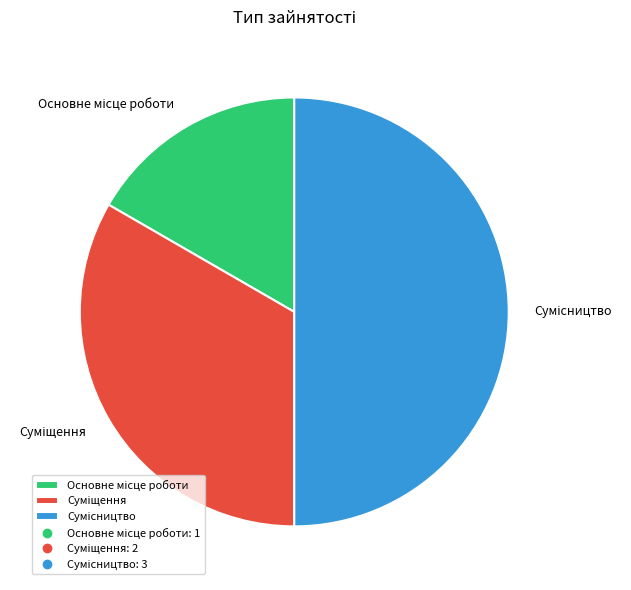

Count the number of slices in the pie.

3